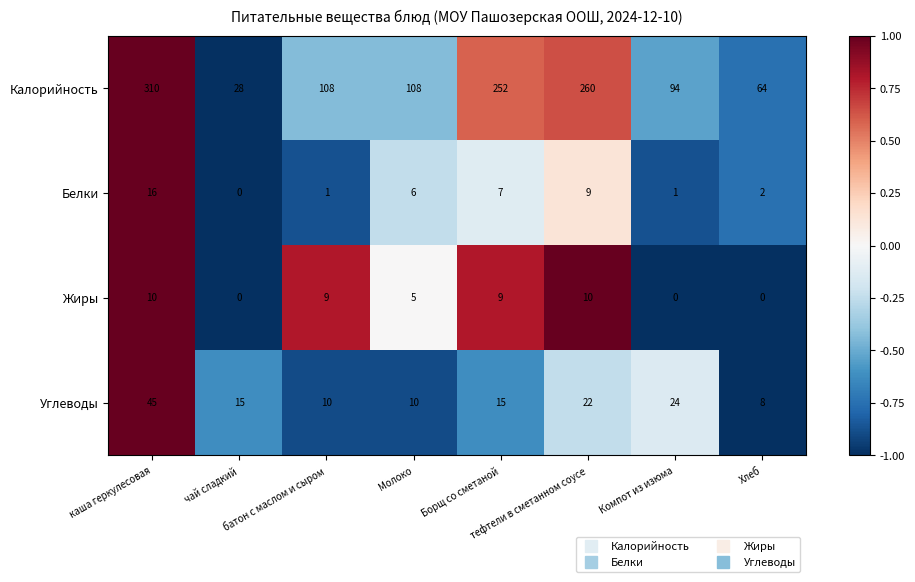

What is the difference between the maximum and minimum values in the Жиры series?

10